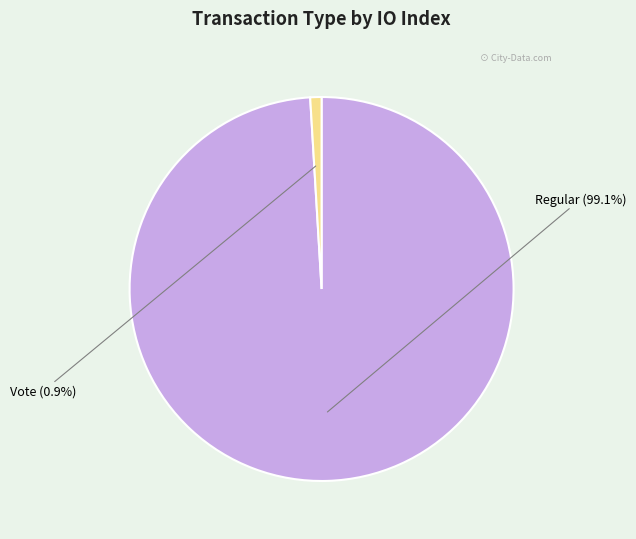

Does any single category account for the majority?

Yes